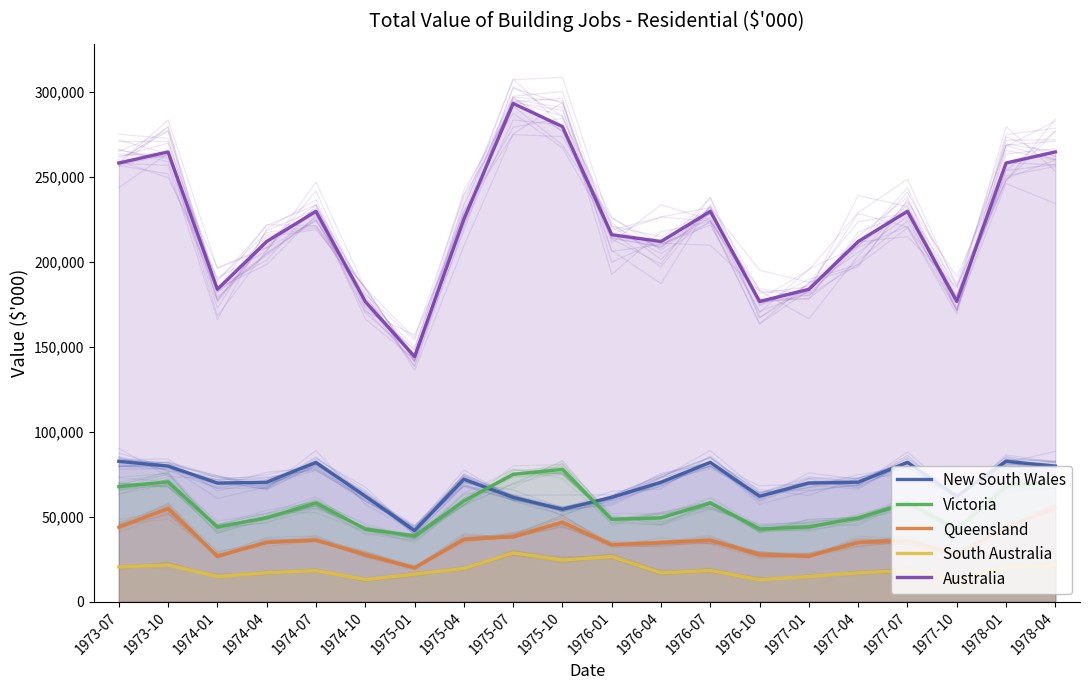

At which label is Queensland closest to 37383?

1975-04